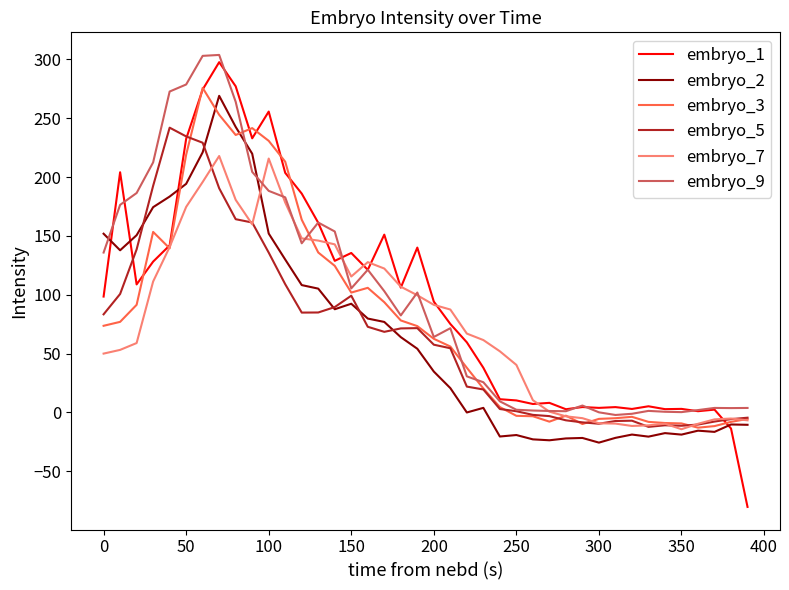

Which series has the largest range (max minus min)?

embryo_1